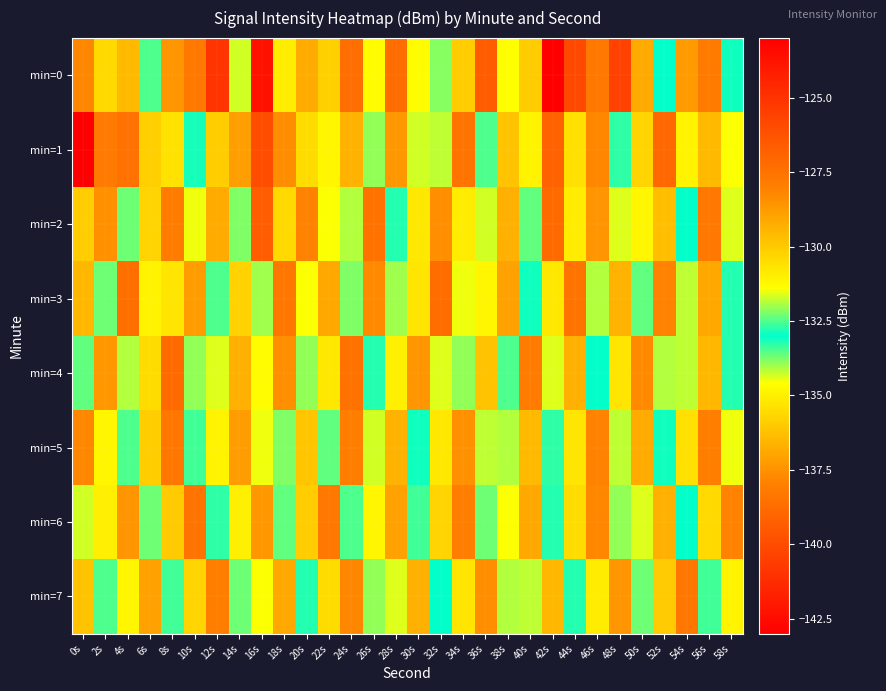

At which category does the chart reach its peak across all series?

42s